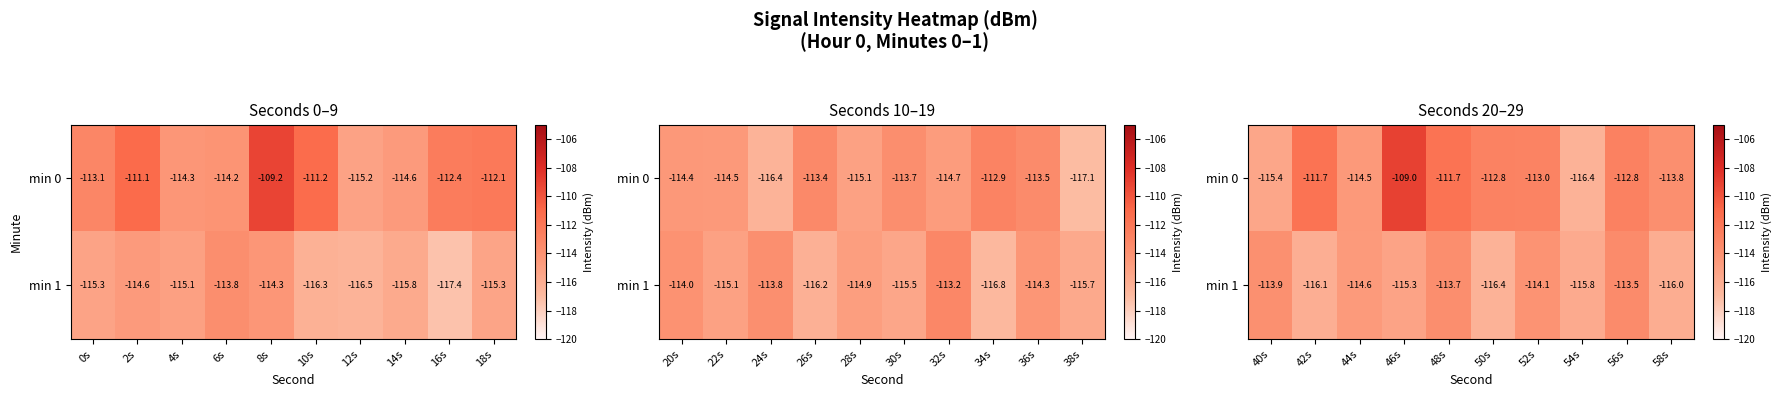

Is it true that min 0 equals -69.9 at 42s?

False